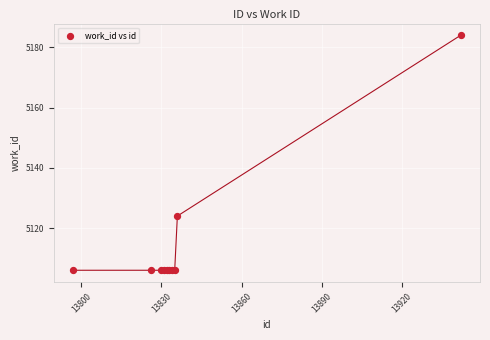

What Y value in the scatter plot is closest to 5145?

5124